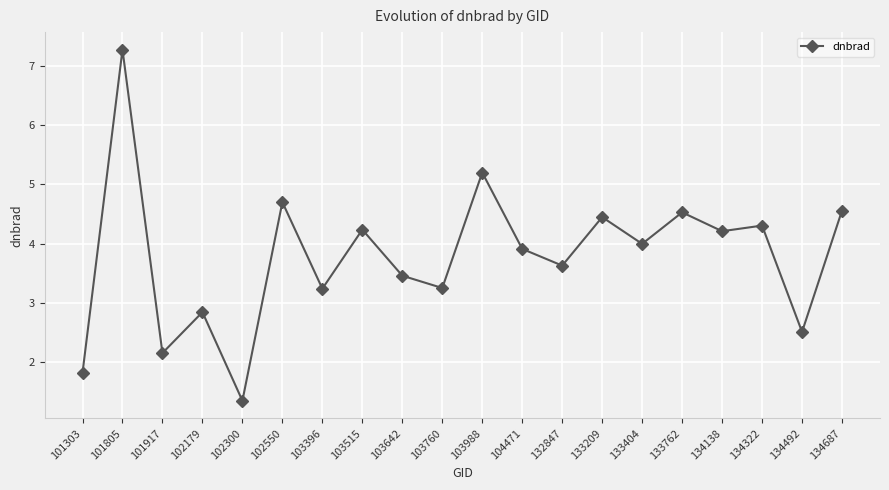

What is the sum of the values at 132847 and 101303?

5.5